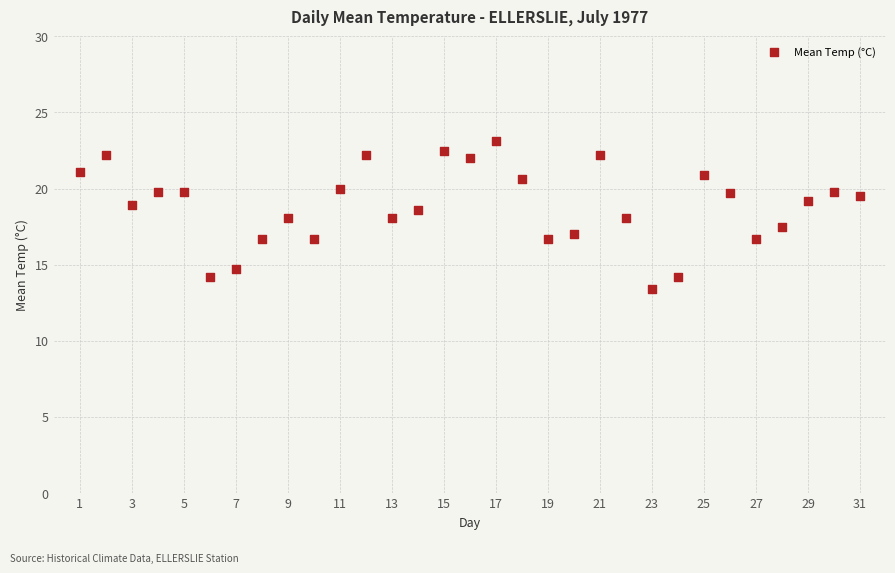

What is the range of Y values (max minus min)?

9.7